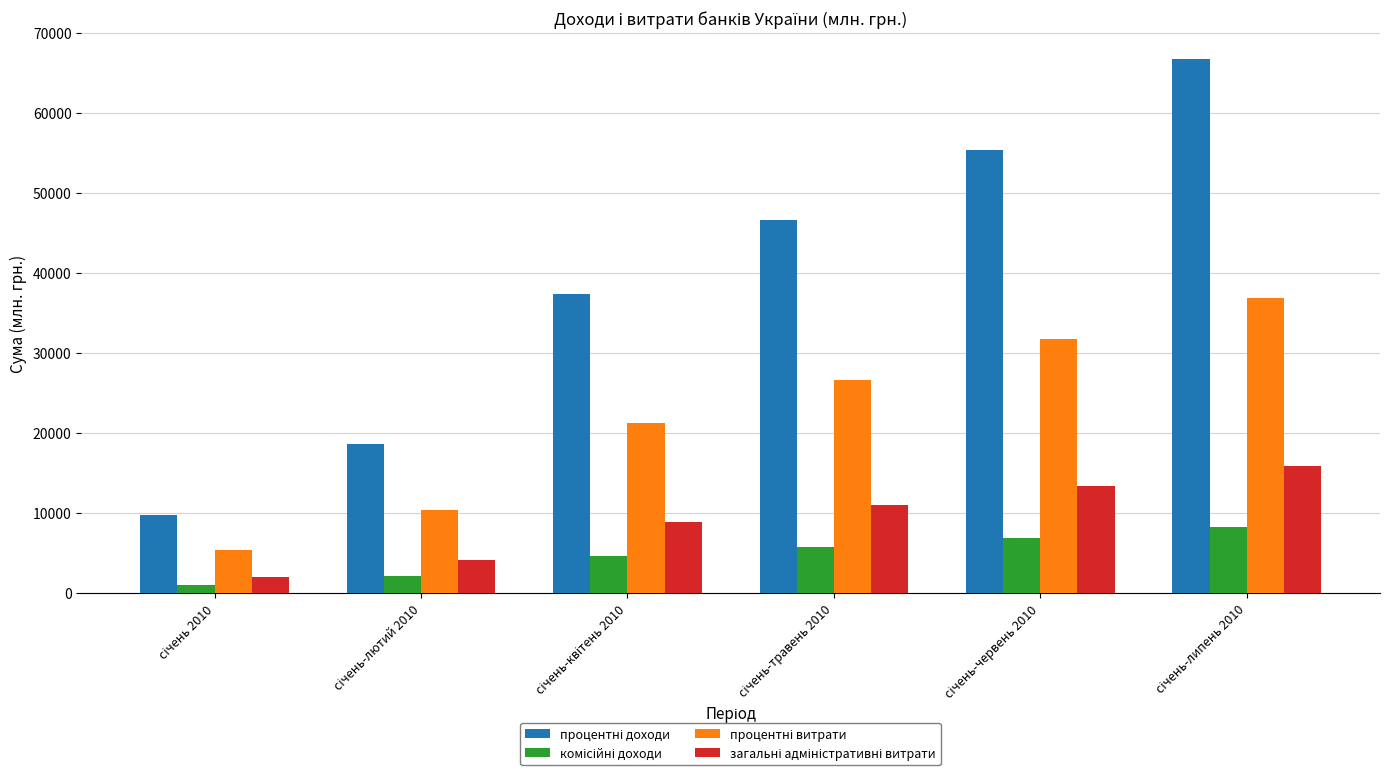

At how many categories does at least one series exceed 25923?

4